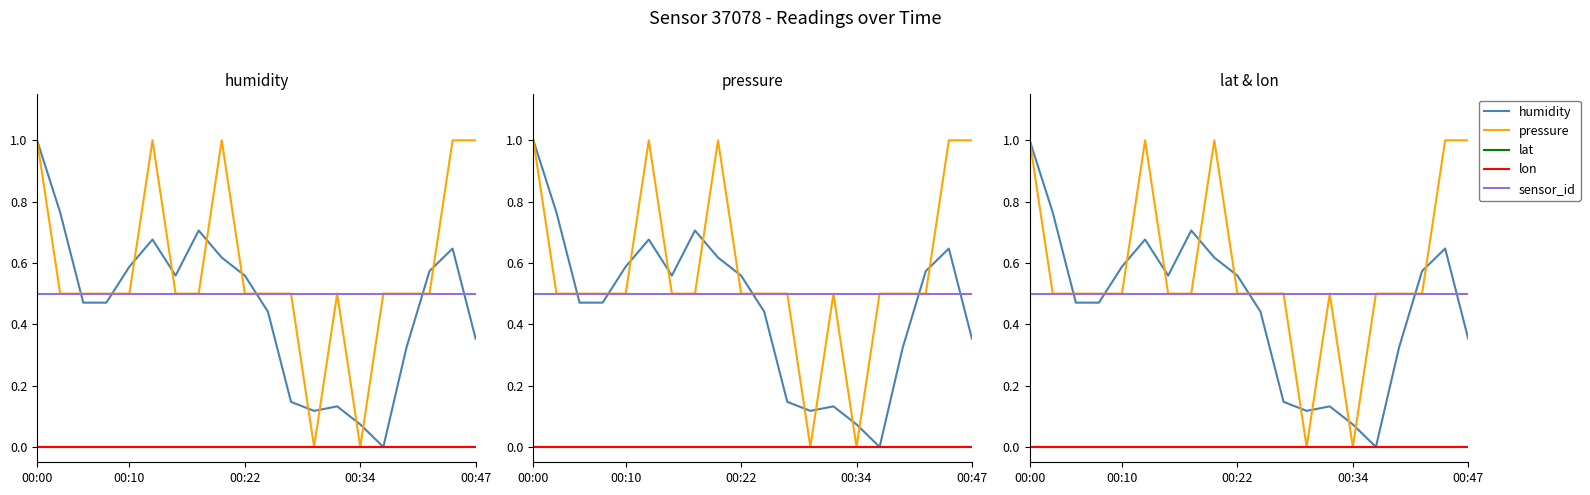

Which series ends up on top after the final intersection of pressure and humidity?

pressure